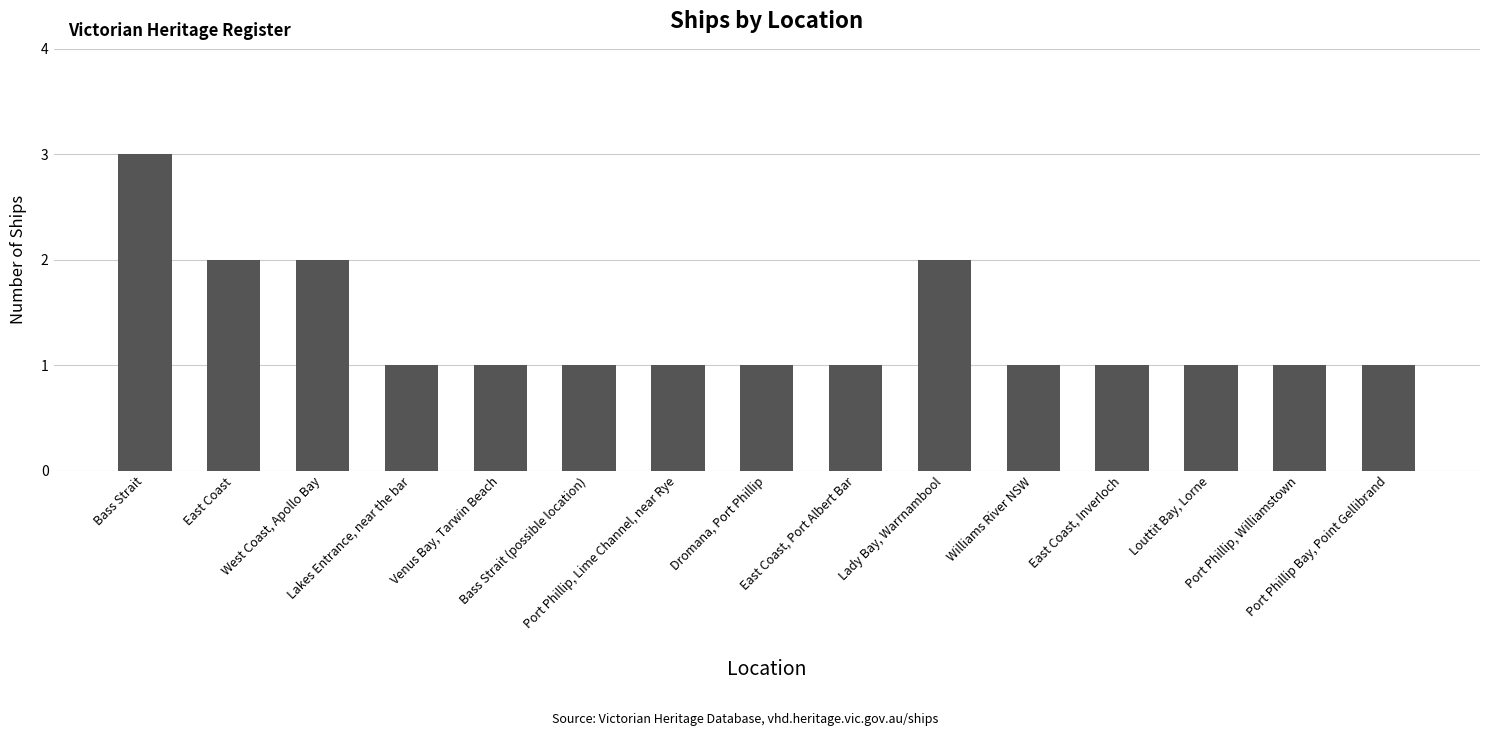

True or false: the data shows 1 at Venus Bay, Tarwin Beach.

True